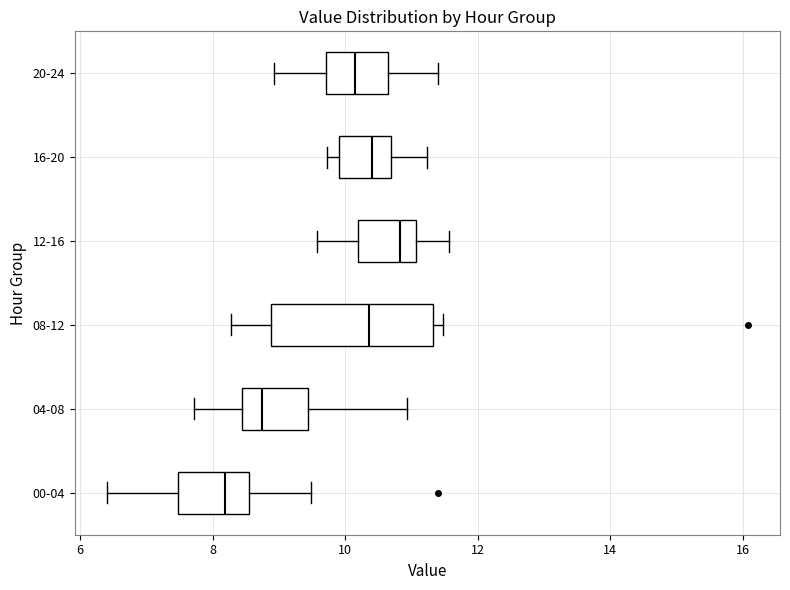

Reading bottom to top, read every box against the x-axis: the position of its median line, the range the box covers, and the ends of its whiskers. The values are not printed on the chart, so give them approximately, as read against the axis.

00-04: median 8.2, box 7.4 to 8.6, whiskers 6.4 to 9.4
04-08: median 8.8, box 8.4 to 9.4, whiskers 7.8 to 11.0
08-12: median 10.4, box 8.8 to 11.4, whiskers 8.2 to 11.4 (just right of the box's right edge)
12-16: median 10.8, box 10.2 to 11.0, whiskers 9.6 to 11.6
16-20: median 10.4, box 10.0 to 10.6, whiskers 9.8 to 11.2
20-24: median 10.2, box 9.8 to 10.6, whiskers 9.0 to 11.4